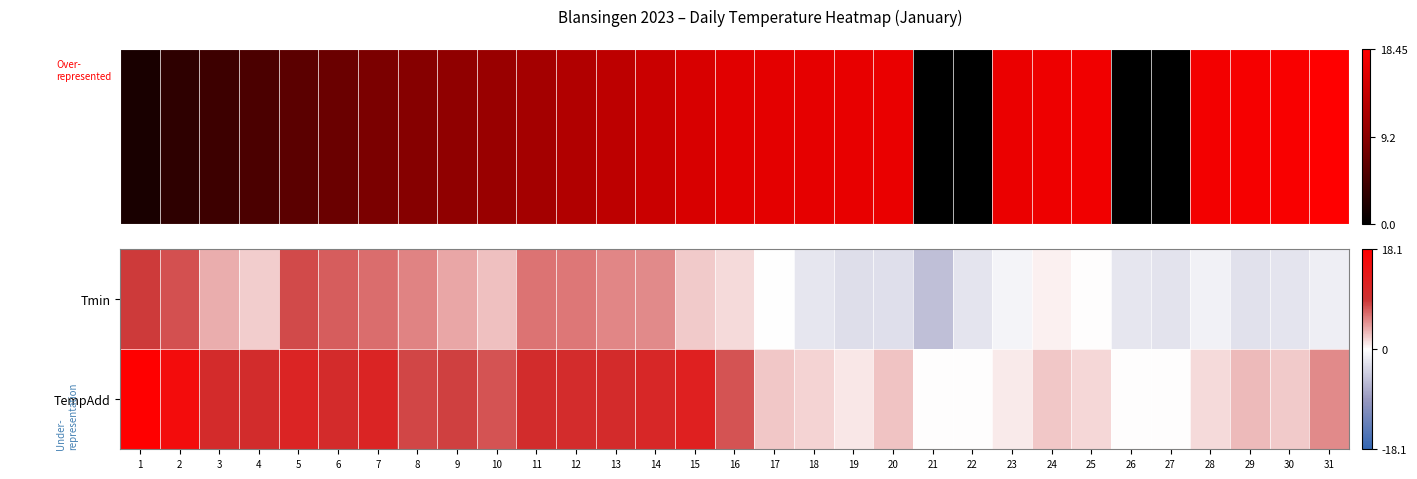

At how many categories does at least one series exceed 14?

2